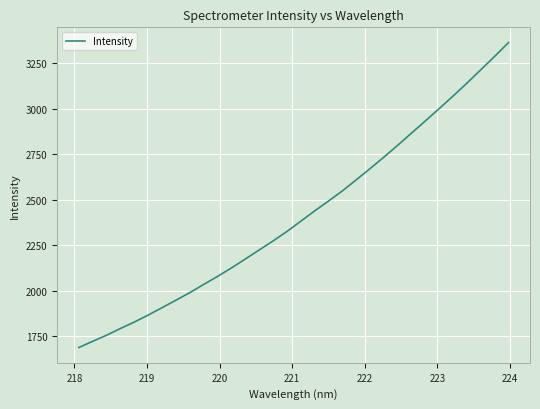

How many categories are shown in the chart?

32